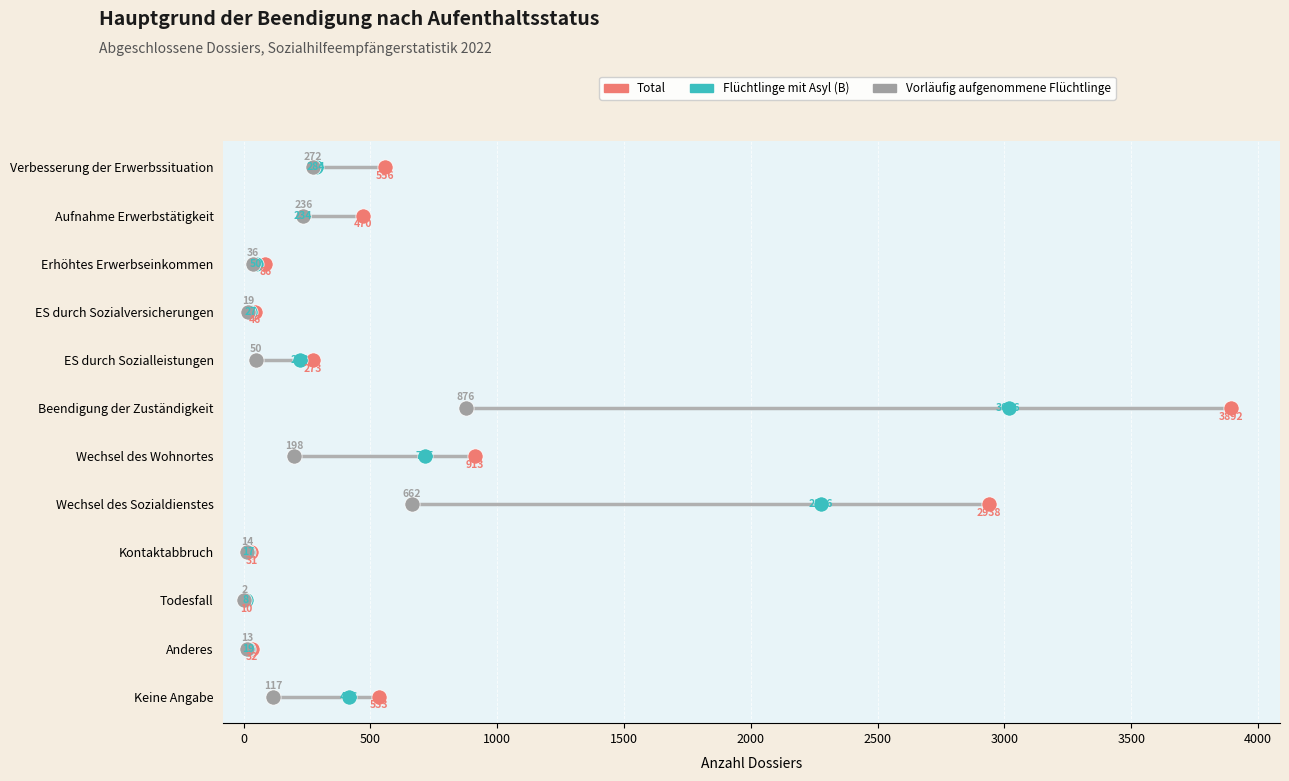

Which series has the largest total across all categories?

Total (Anzahl)